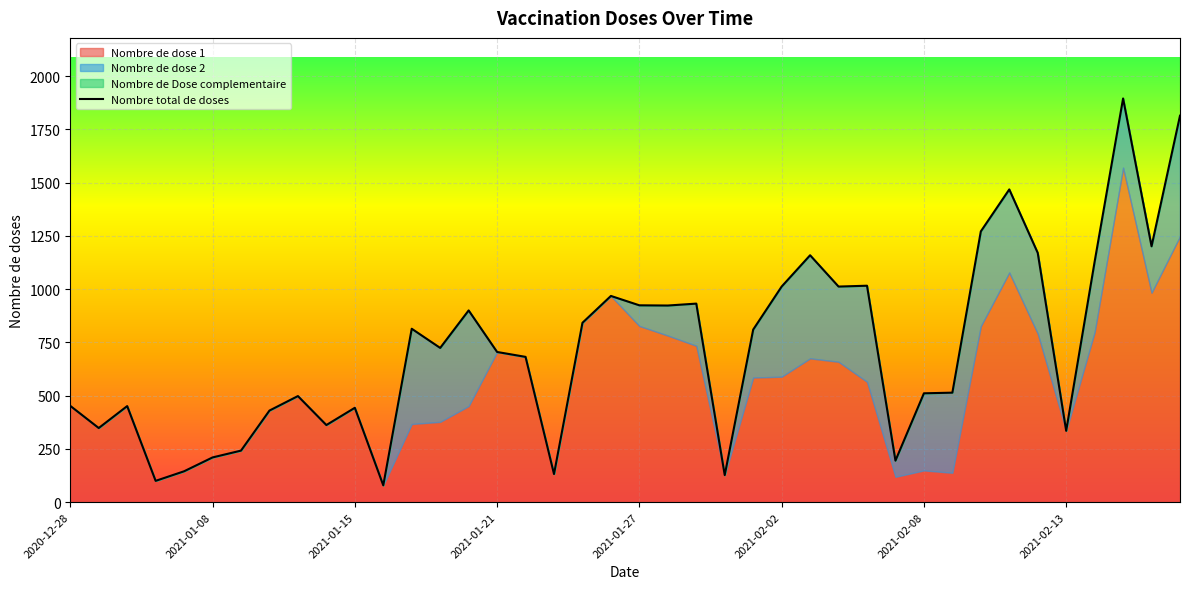

What is the sum of the values at 18 and 32?

2113